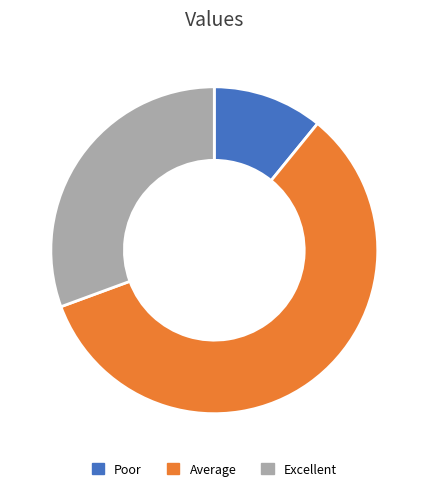

Which slice is the smallest?

Poor